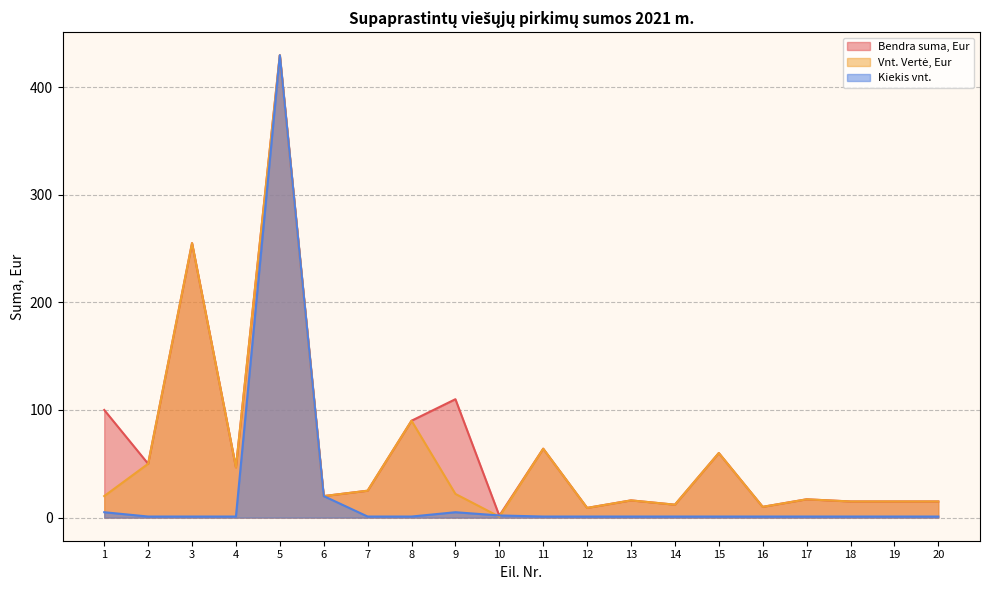

What are all the series names shown in the legend?

Bendra suma, Eur, Vnt. Vertė, Eur, Kiekis vnt.